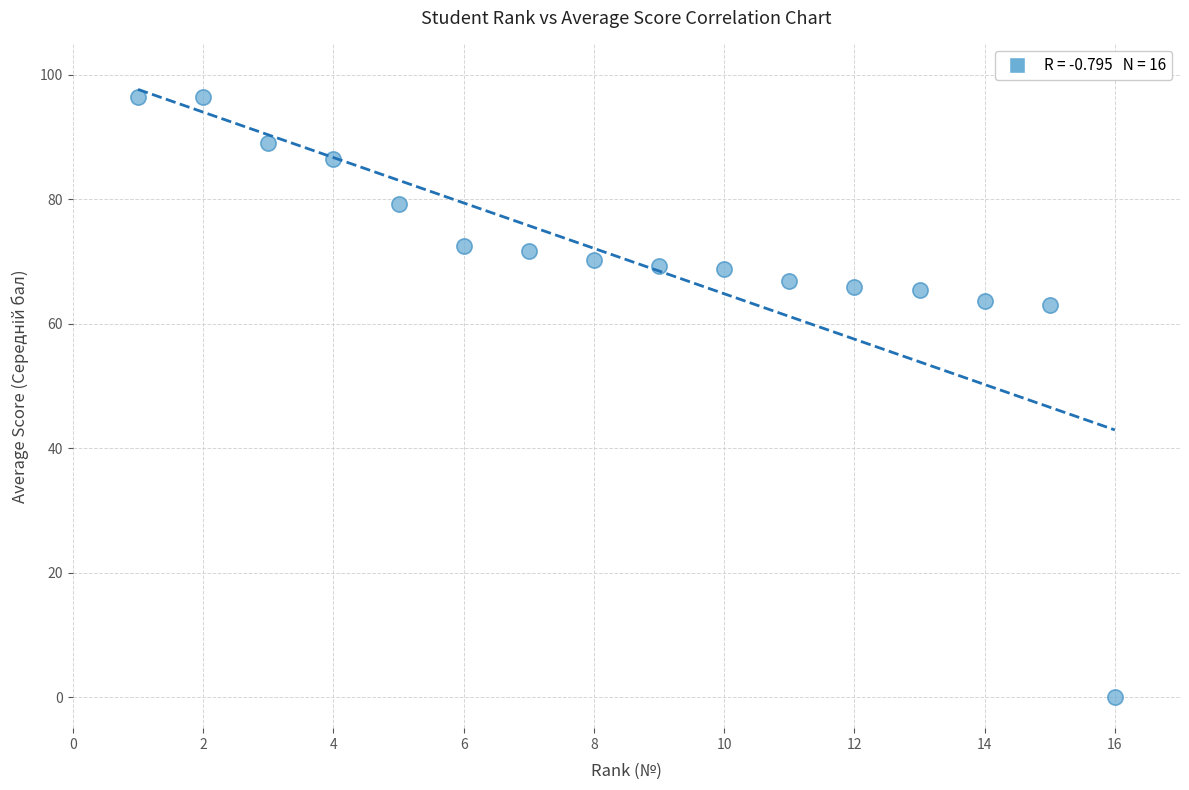

What is the range of Y values (max minus min)?

96.4